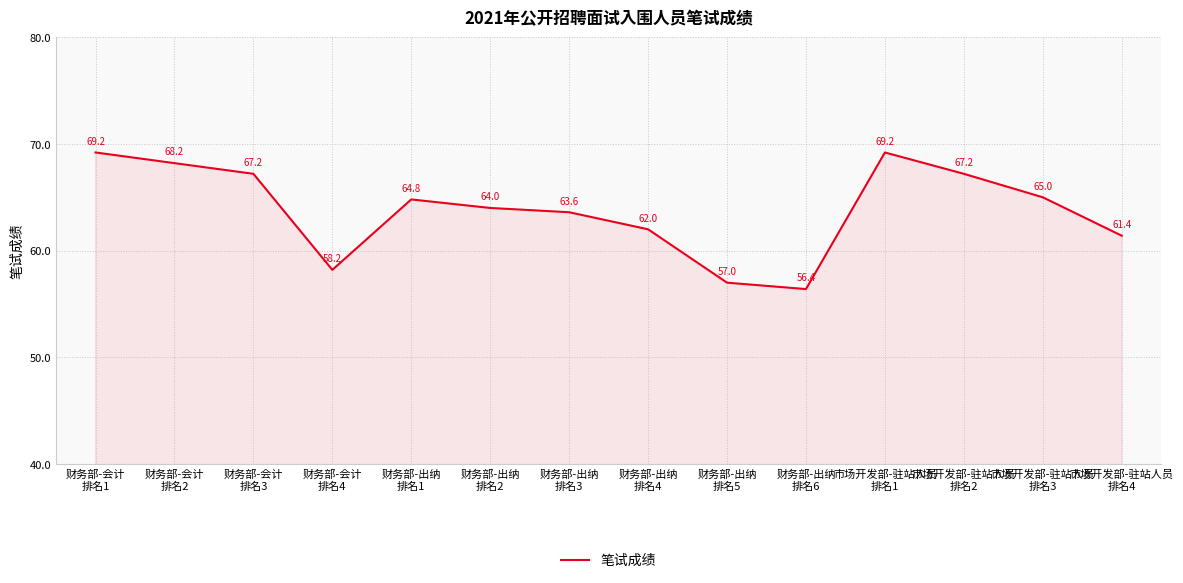

The value at 市场开发部-驻站人员
排名1 is 90.9. True or false?

False